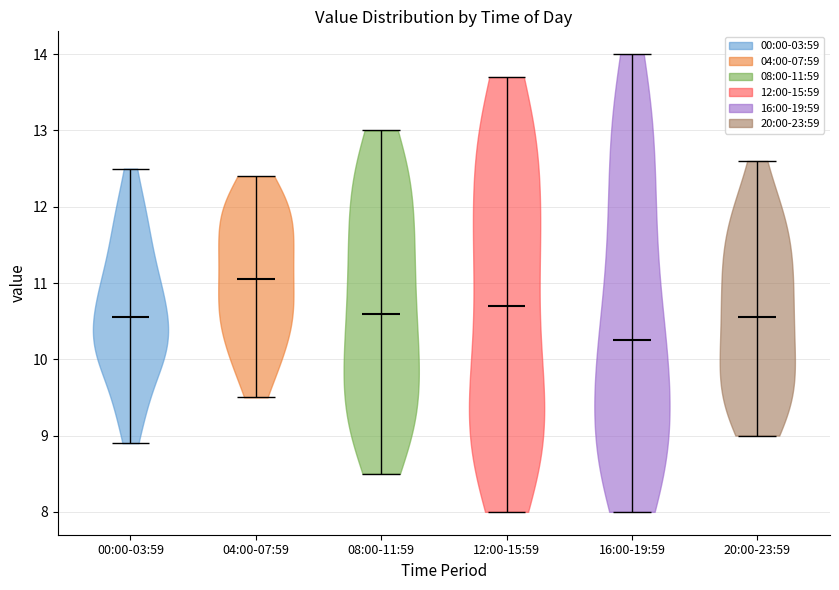

Which violin has the highest median line?

04:00-07:59